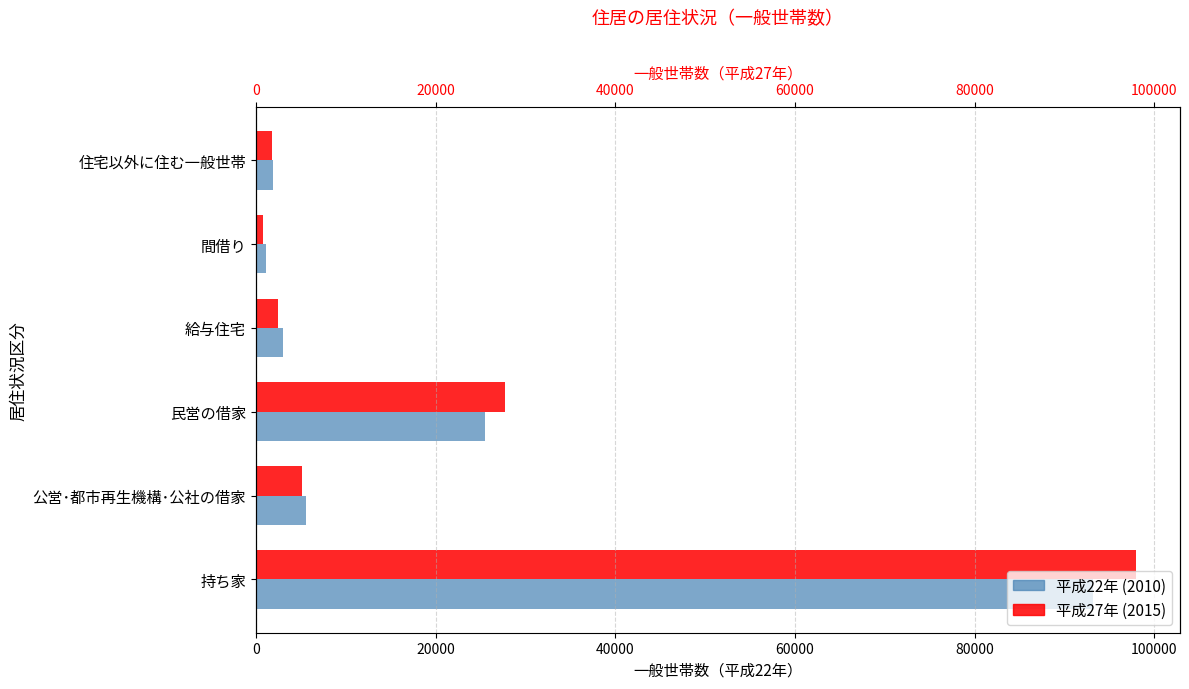

Reading left to right, what are all the values shown in this chart?

平成22年 (2010): 93121	5552	25486	2987	1139	1872
平成27年 (2015): 97948	5183	27685	2501	777	1856